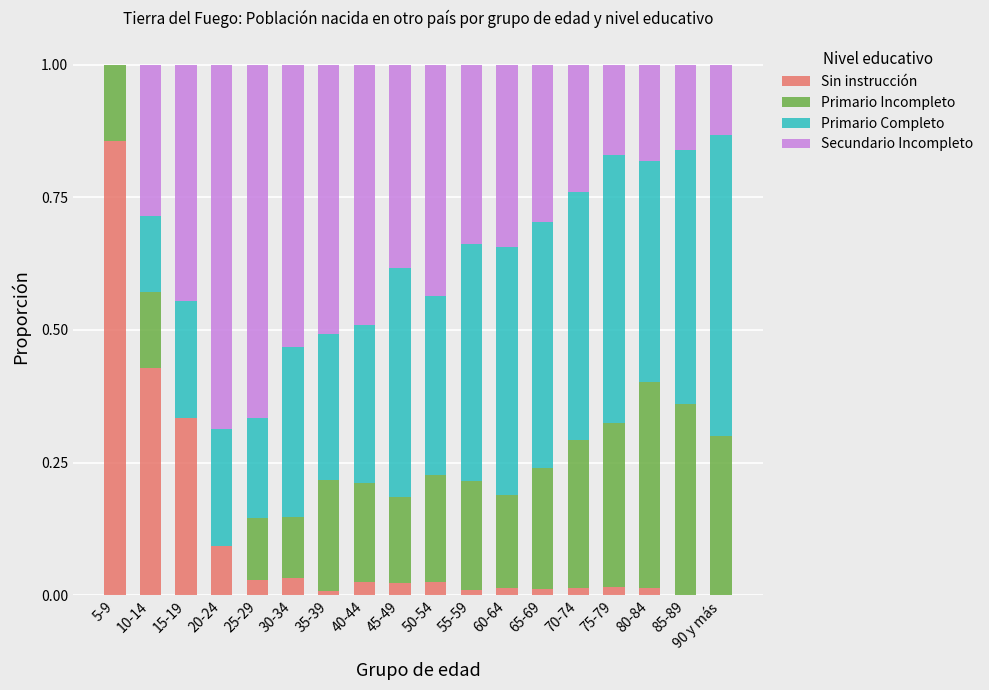

Is it true that Sin instrucción equals 0.0 at 90 y más?

True